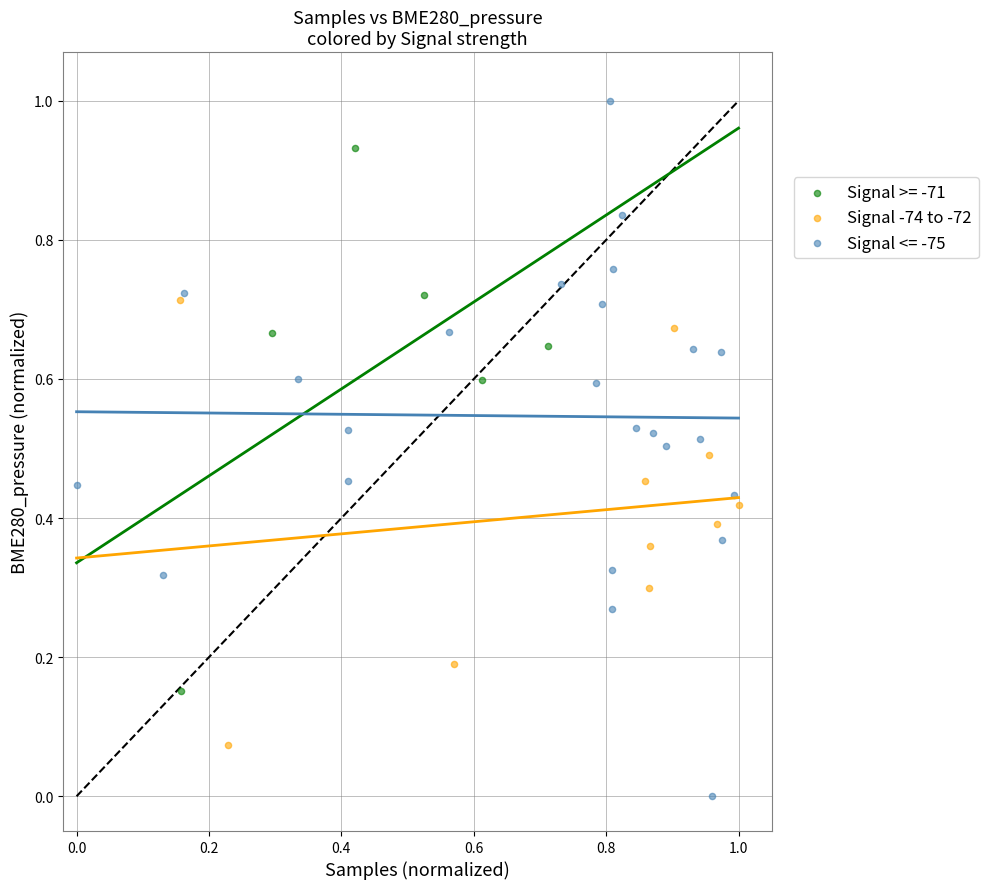

Which series reaches the maximum Y coordinate?

Signal <= -75